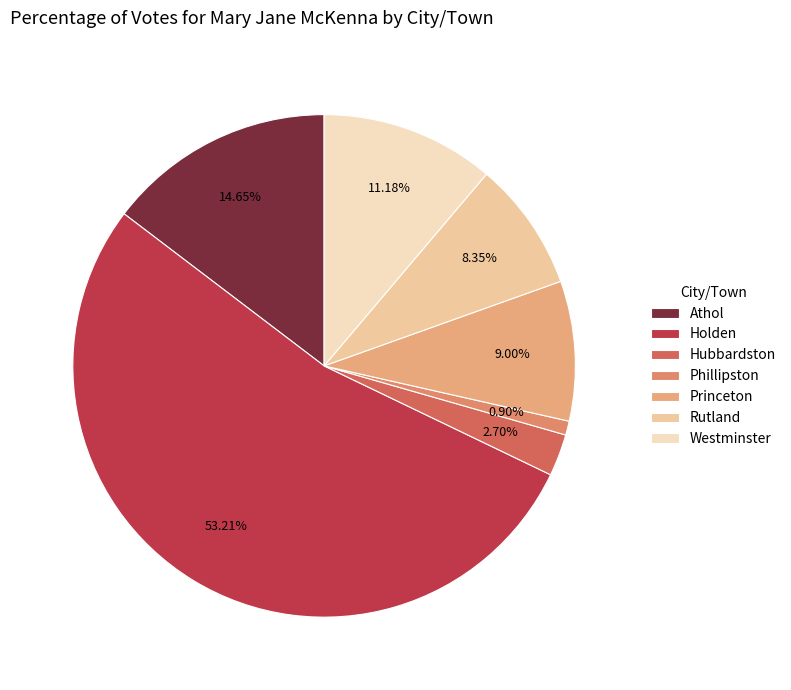

To the nearest percent, what is the difference between the Princeton and Holden slice percentages?

44%